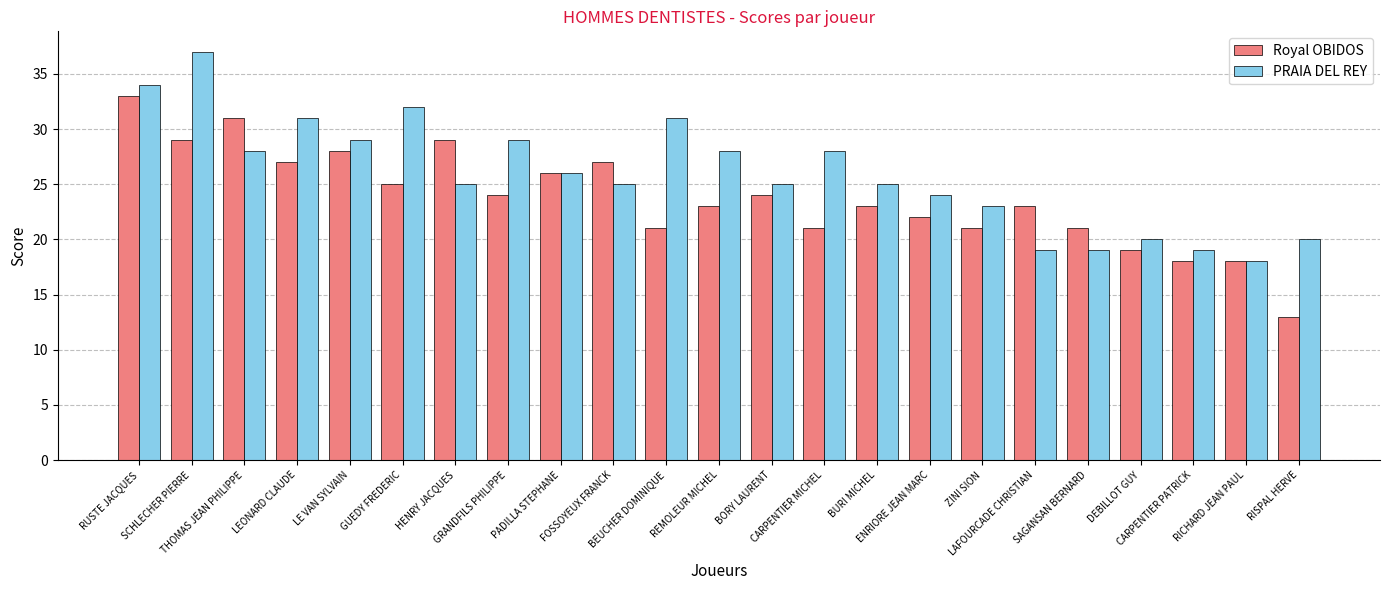

Rank the series by their maximum value, from lowest to highest.

Royal OBIDOS, PRAIA DEL REY